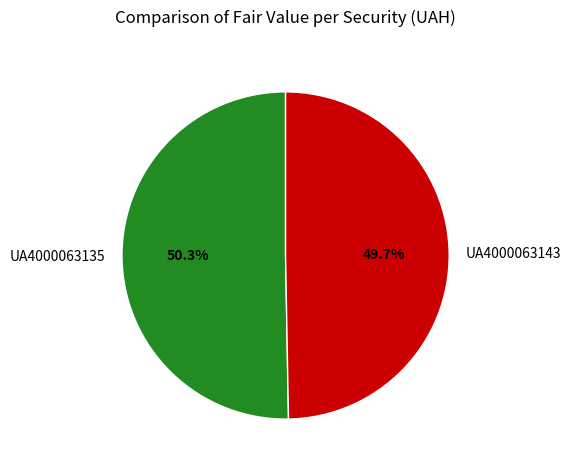

Do UA4000063135 and UA4000063143 together represent more than half of the pie?

Yes